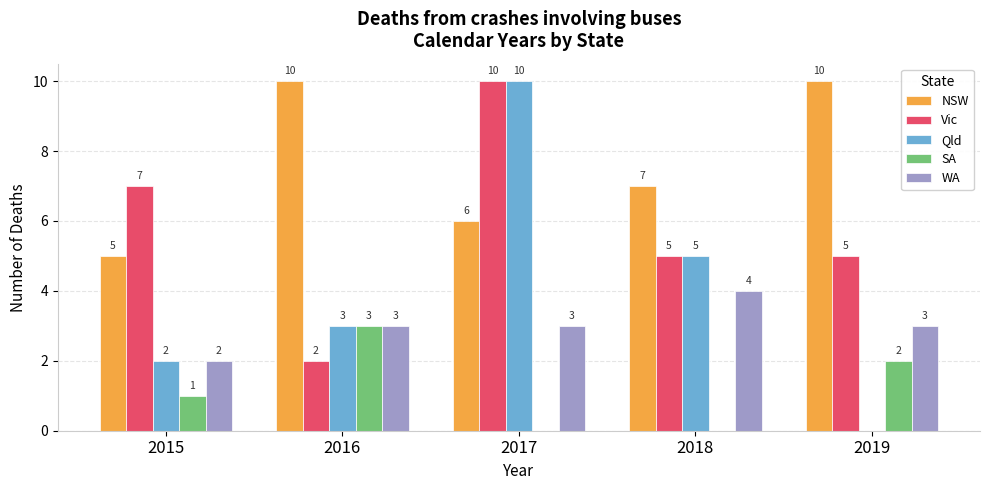

Between 2018 and 2019, which series saw the biggest shift?

Qld